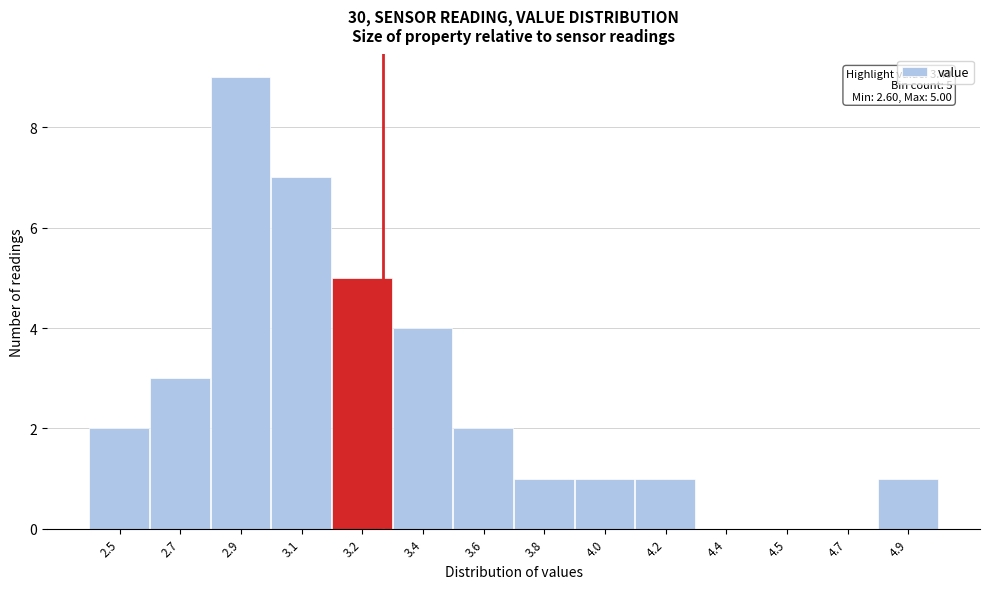

Reading left to right, extract all data points from this chart.

2.5=2	2.7=3	2.9=9	3.1=7	3.2=5	3.4=4	3.6=2	3.8=1	4.0=1	4.2=1	4.4=0	4.5=0	4.7=0	4.9=1